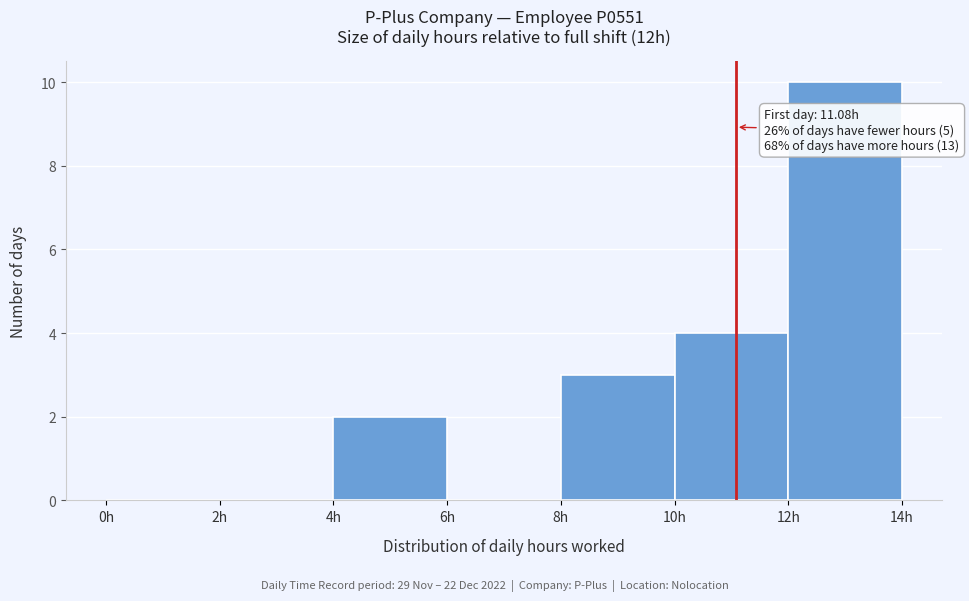

Which range on the x-axis has the tallest bar?

12 to 14